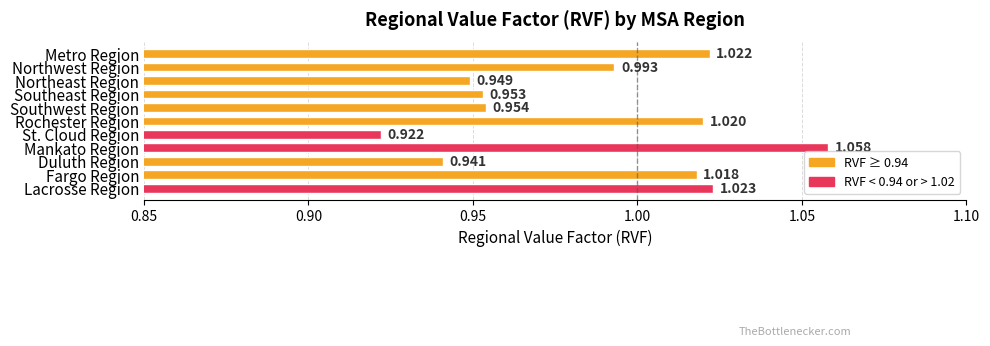

What is the label of the 9th bar from the bottom?

Northeast Region